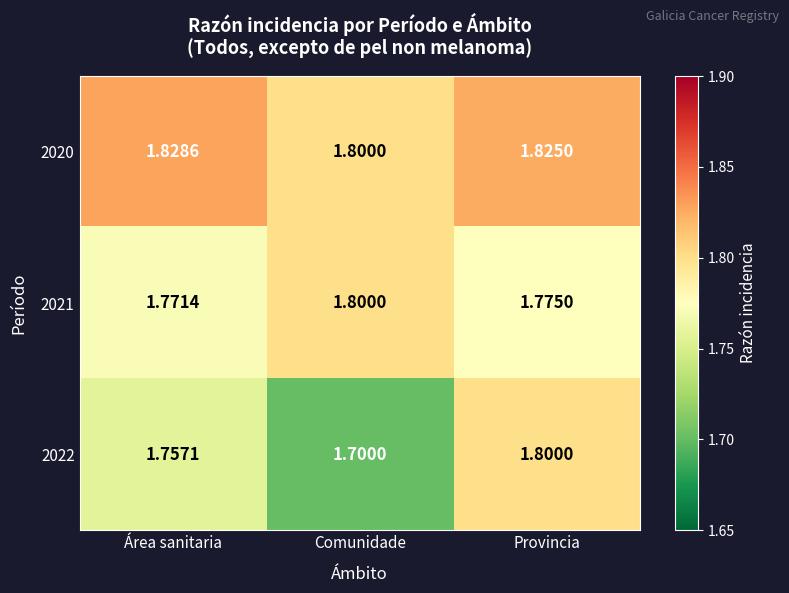

Which category has the highest value in the 2021 series?

Comunidade